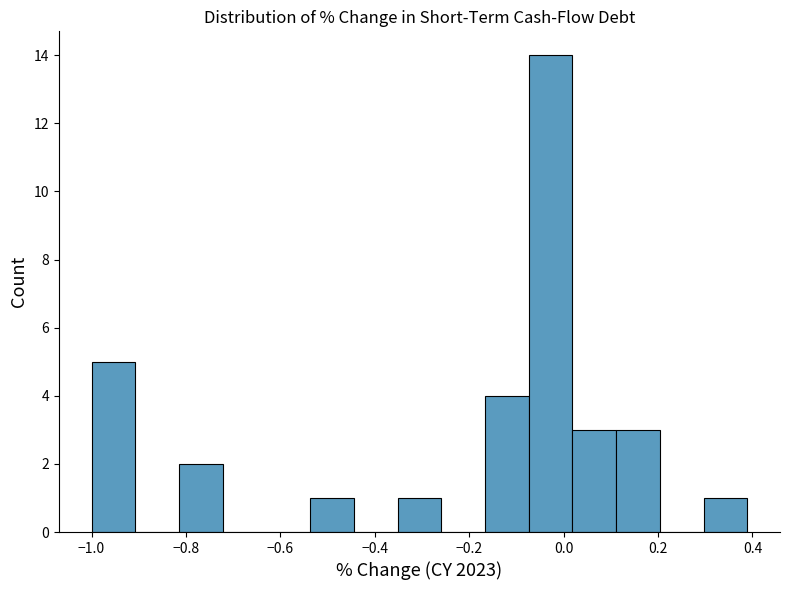

Reading left to right, transcribe this chart: for each bar, give the range it covers on the x-axis and its height. Neither the bar edges nor the heights are printed on the chart, so give them approximately, as read against the axes.

-1.00 to -0.90: 5
-0.90 to -0.82: 0
-0.82 to -0.72: 2
-0.72 to -0.62: 0
-0.62 to -0.54: 0
-0.54 to -0.44: 1
-0.44 to -0.36: 0
-0.36 to -0.26: 1
-0.26 to -0.16: 0
-0.16 to -0.08: 4
-0.08 to 0.02: 14
0.02 to 0.12: 3
0.12 to 0.20: 3
0.20 to 0.30: 0
0.30 to 0.38: 1